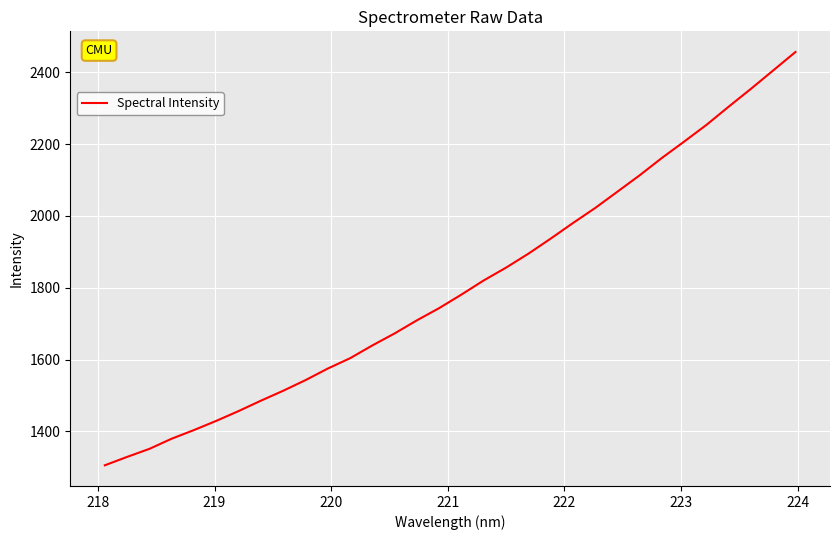

What is the greatest value displayed?

2456.1